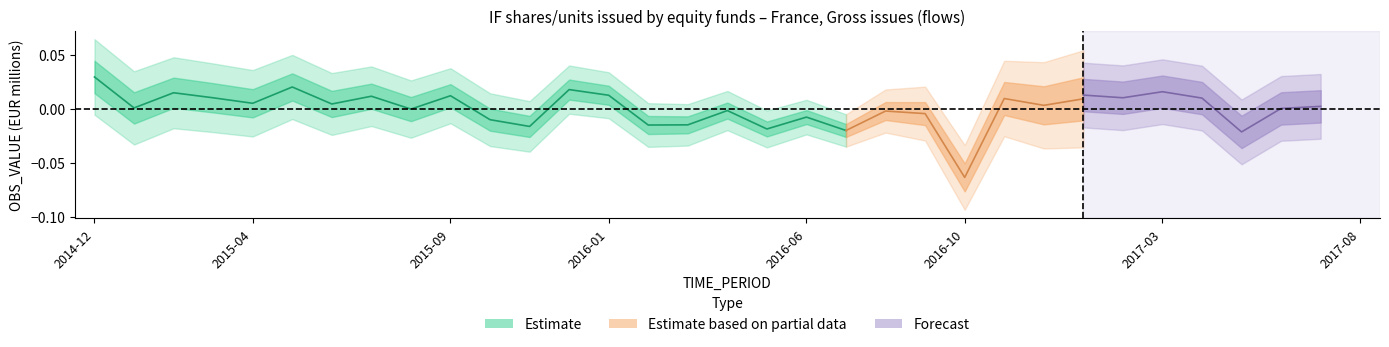

What position from the left is 2016-03?

16